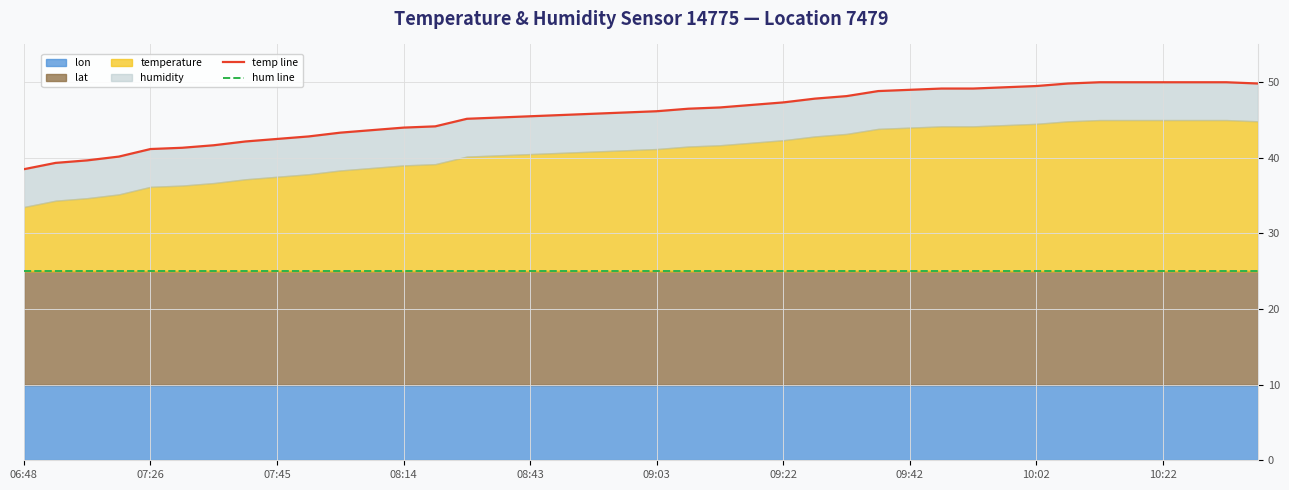

Is it true that hum line equals 38.5 at 27?

False